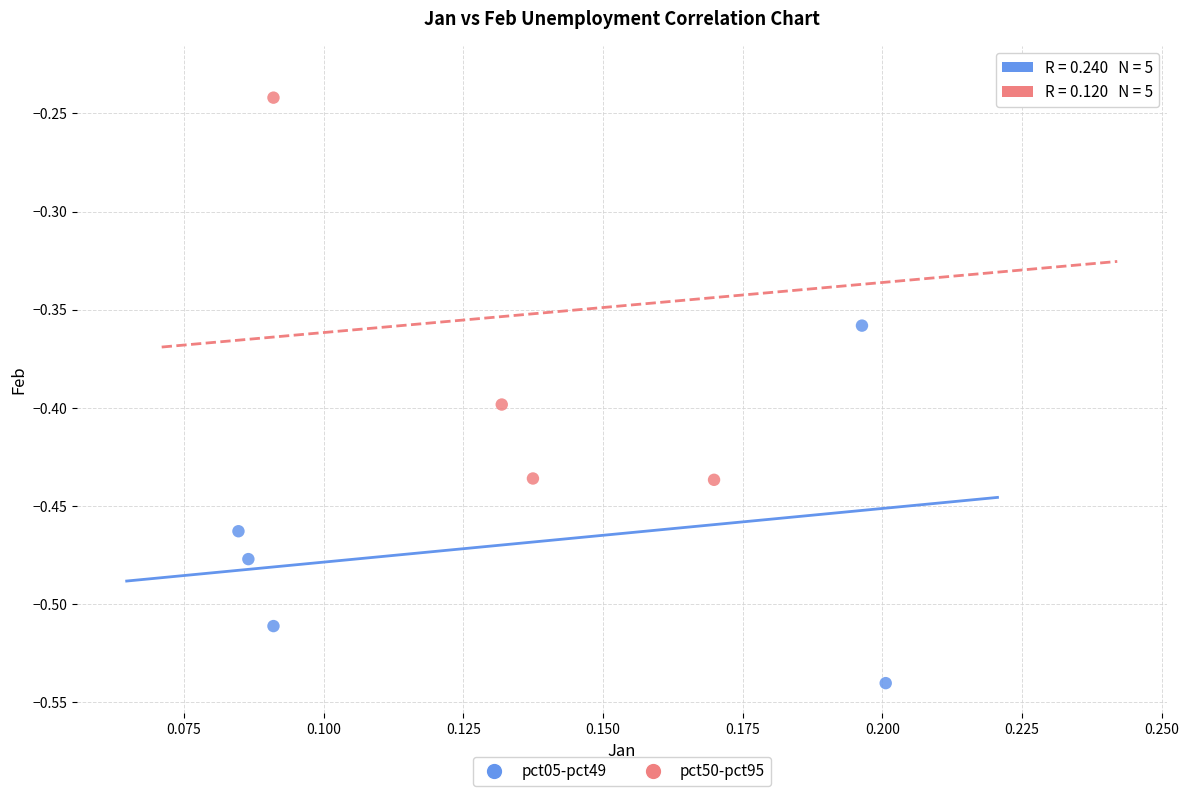

Which series has the widest spread of Y values?

pct50-pct95